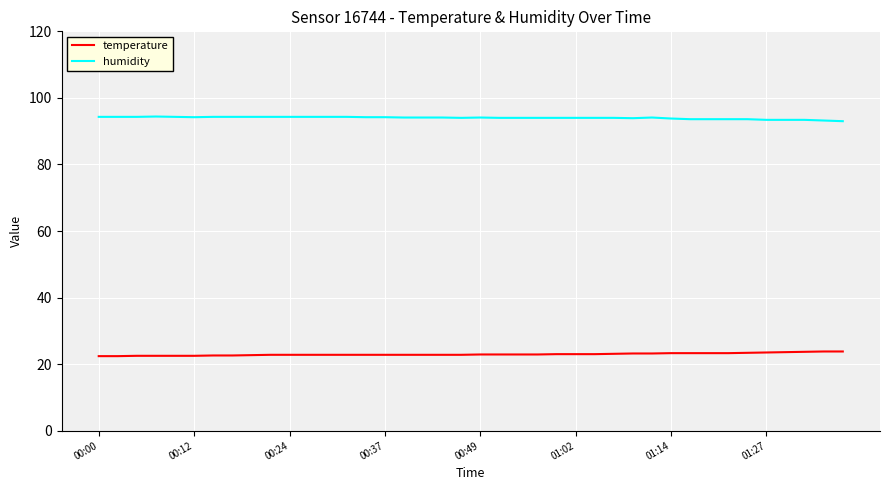

What is the difference between the second highest and second lowest values in the temperature series?

1.4